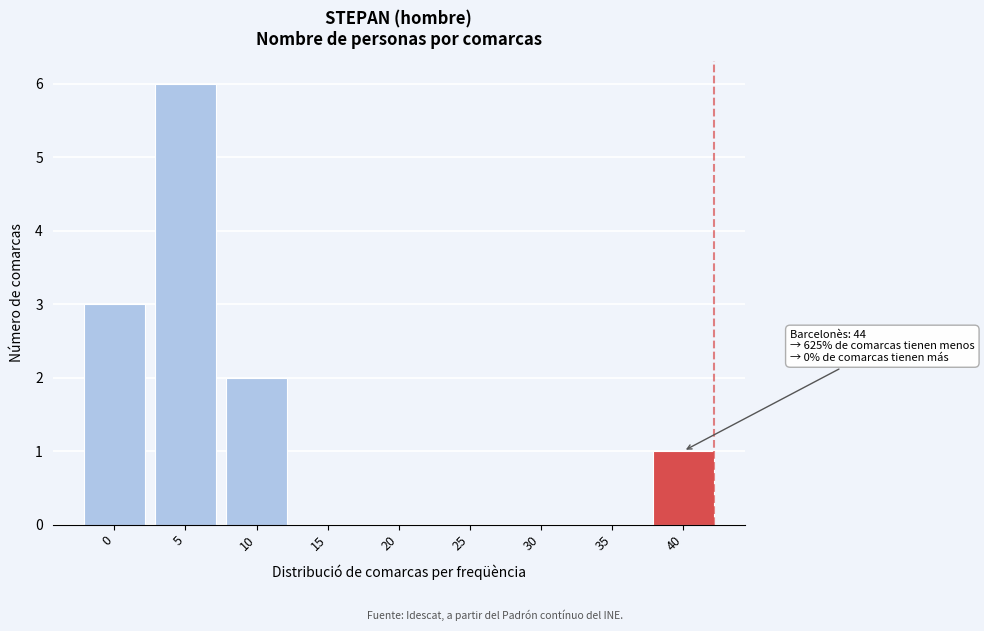

Reading right to left, what are all the values shown in this chart?

40=1	35=0	30=0	25=0	20=0	15=0	10=2	5=6	0=3